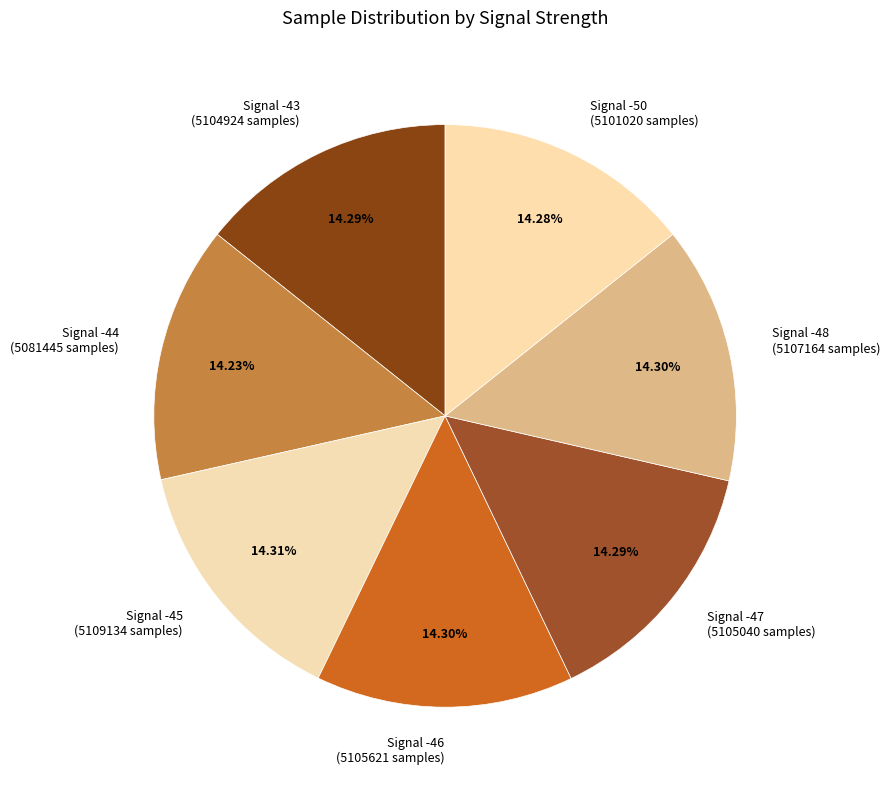

Is there a majority slice in this chart?

No